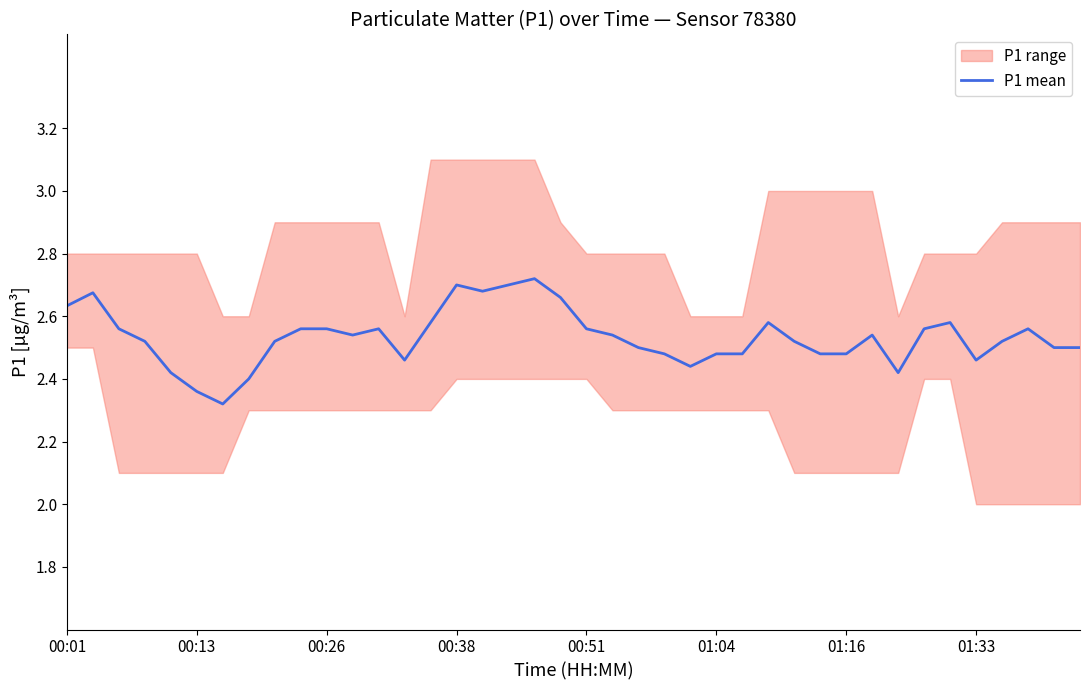

What is the value of the 32nd point from the left?

2.5